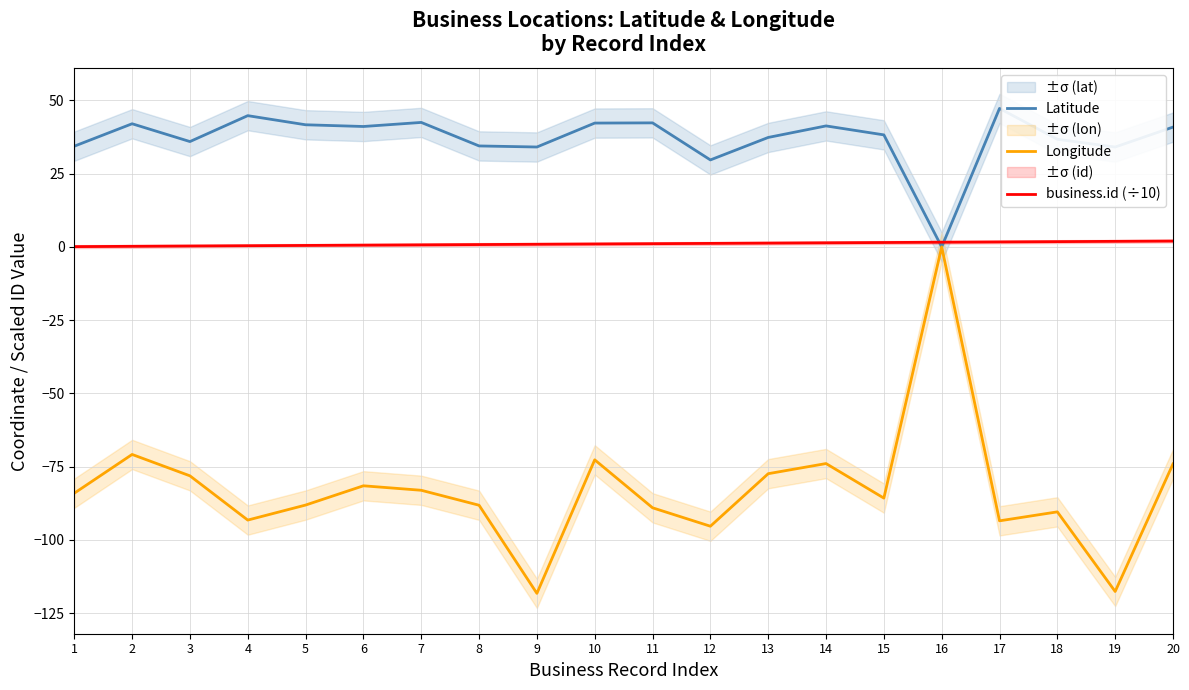

Does the chart have visible grid lines?

Yes